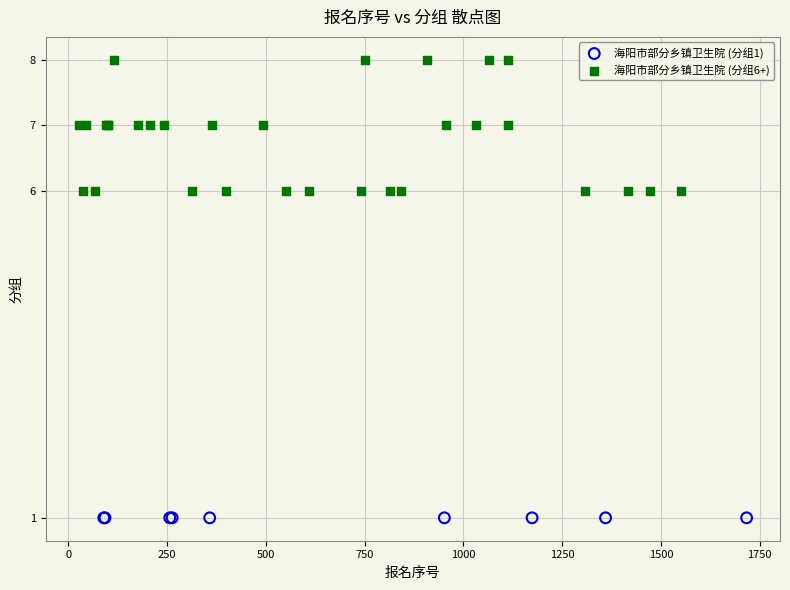

Which series contains the highest Y value?

海阳市部分乡镇卫生院 (分组6+)